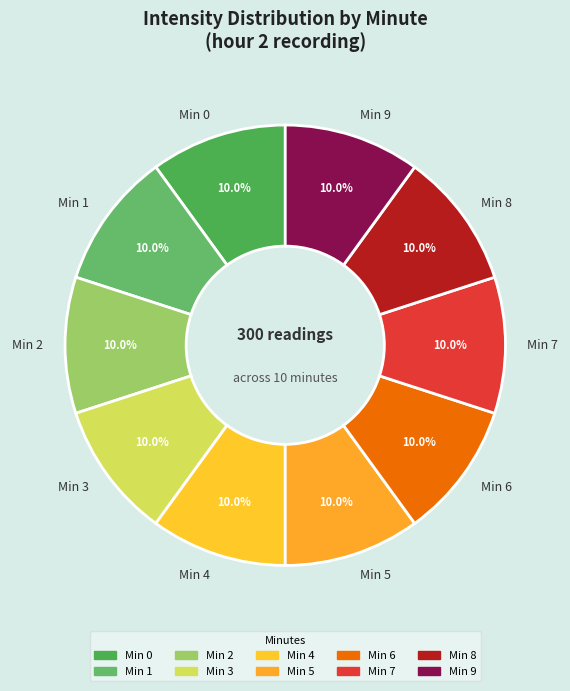

How many slices are in this pie chart?

10